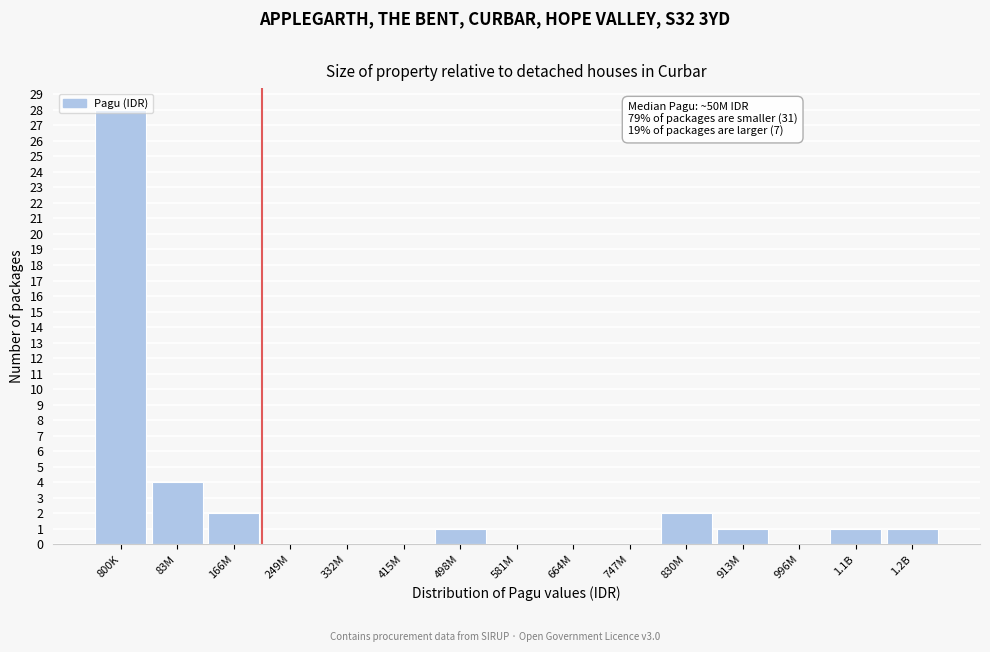

At which label is the value closest to 14?

83M